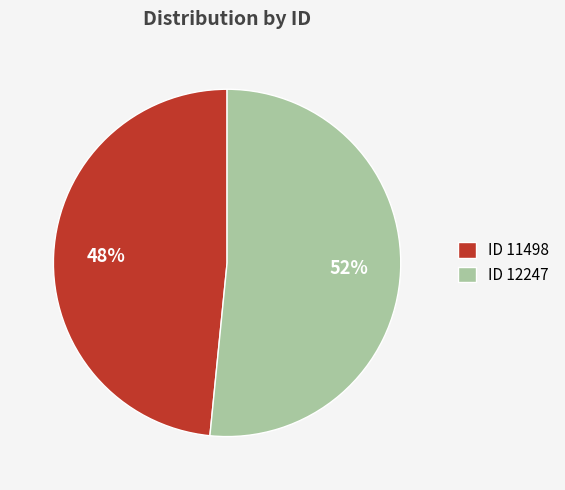

Which slice represents more than half of the pie?

ID 12247